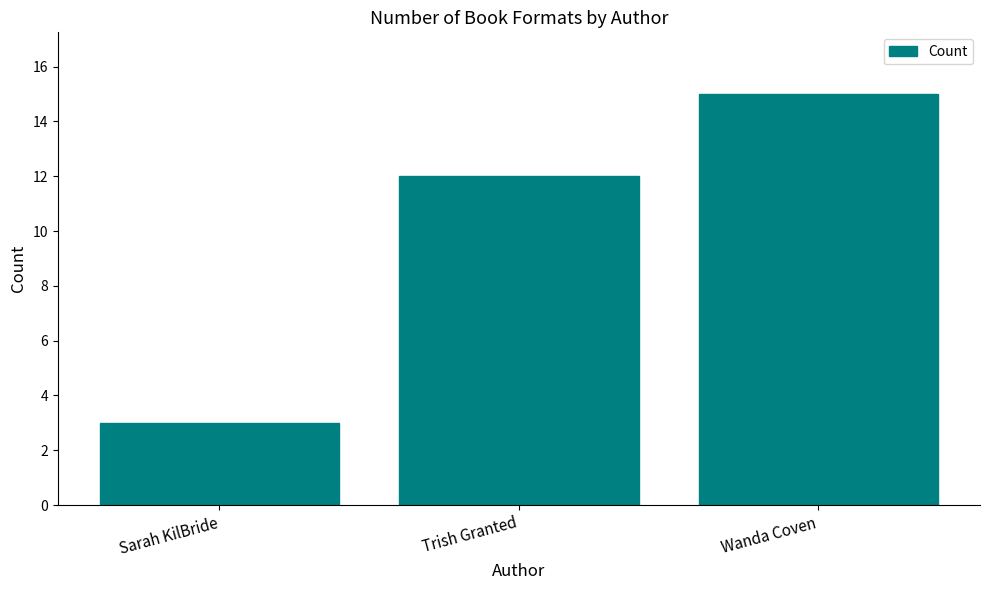

List the labels in order of value, smallest first.

Sarah KilBride, Trish Granted, Wanda Coven